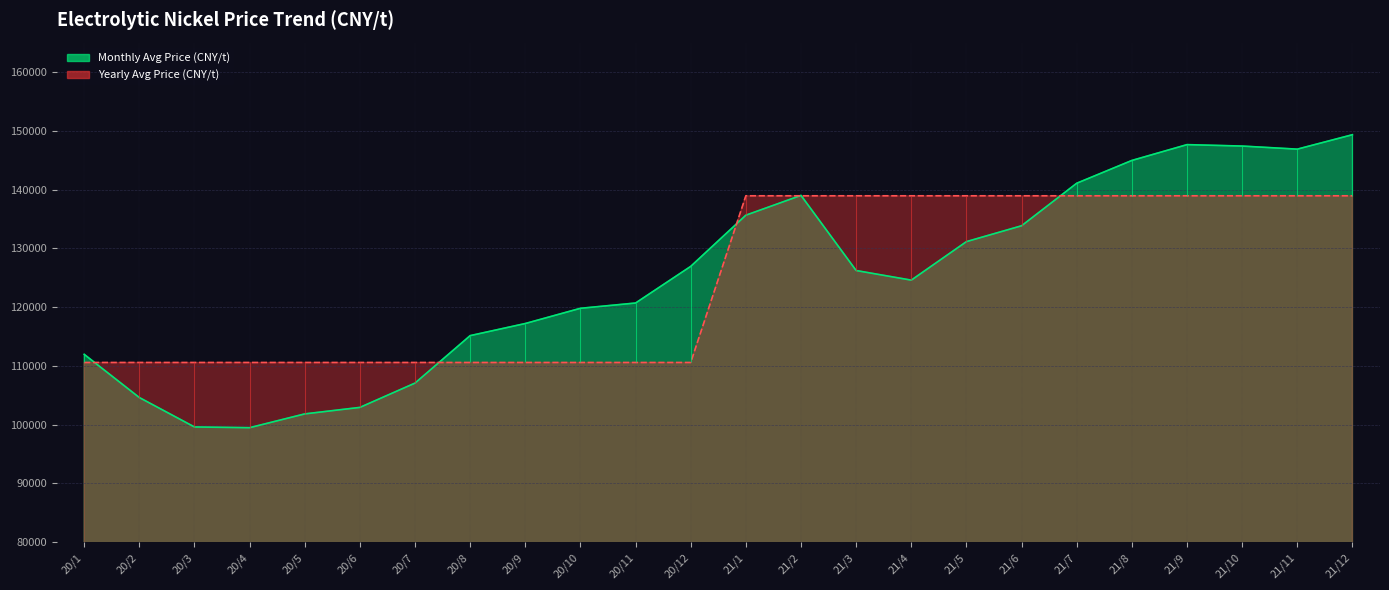

Is the value of Monthly Avg Price (CNY/t) at 21/1 greater than the value of Yearly Avg (2020=110581.8, 2021=138941.8) at 20/2?

Yes